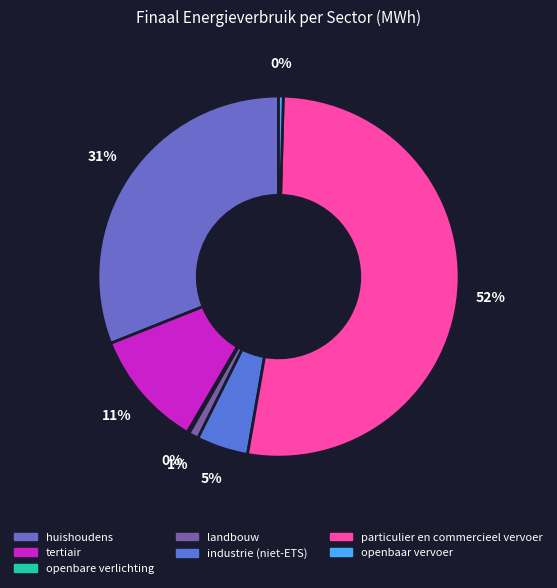

Combined, do openbare verlichting and tertiair account for over 50%?

No